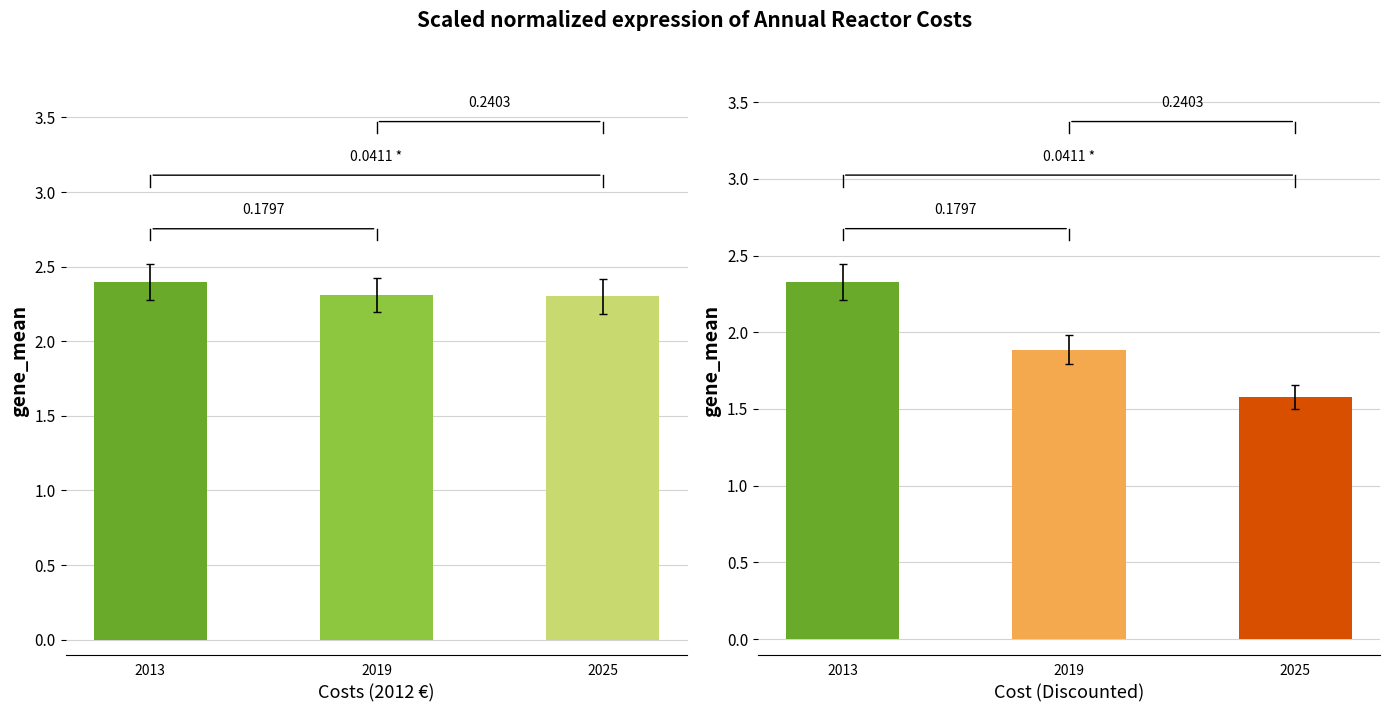

Reading right to left, what are all the values shown in this chart?

Costs (2012 €): 2025=2.3	2019=2.3	2013=2.4
Cost (Discounted): 2025=1.6	2019=1.9	2013=2.3